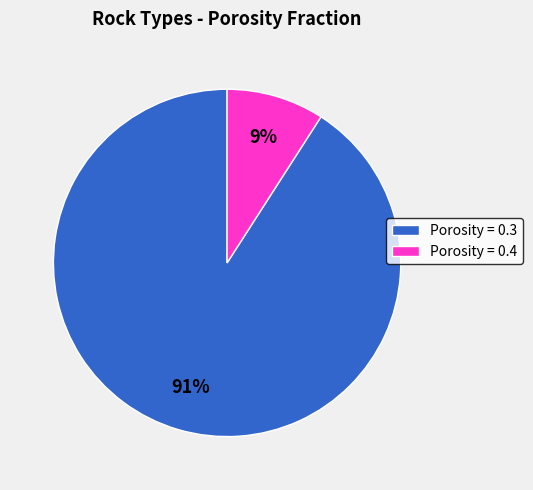

Rank the categories by value from highest to lowest.

Porosity = 0.3, Porosity = 0.4